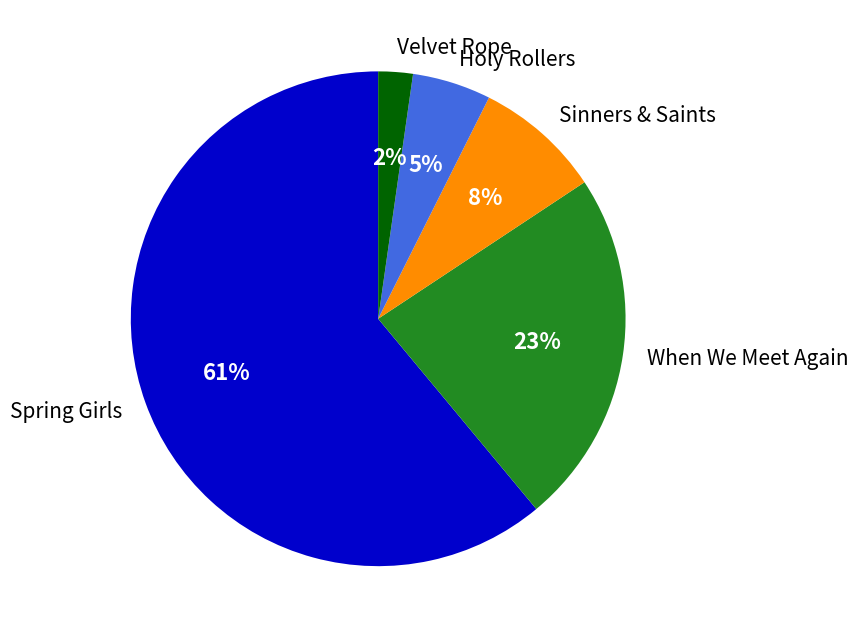

Is it true that When We Meet Again is 23% of the pie?

True